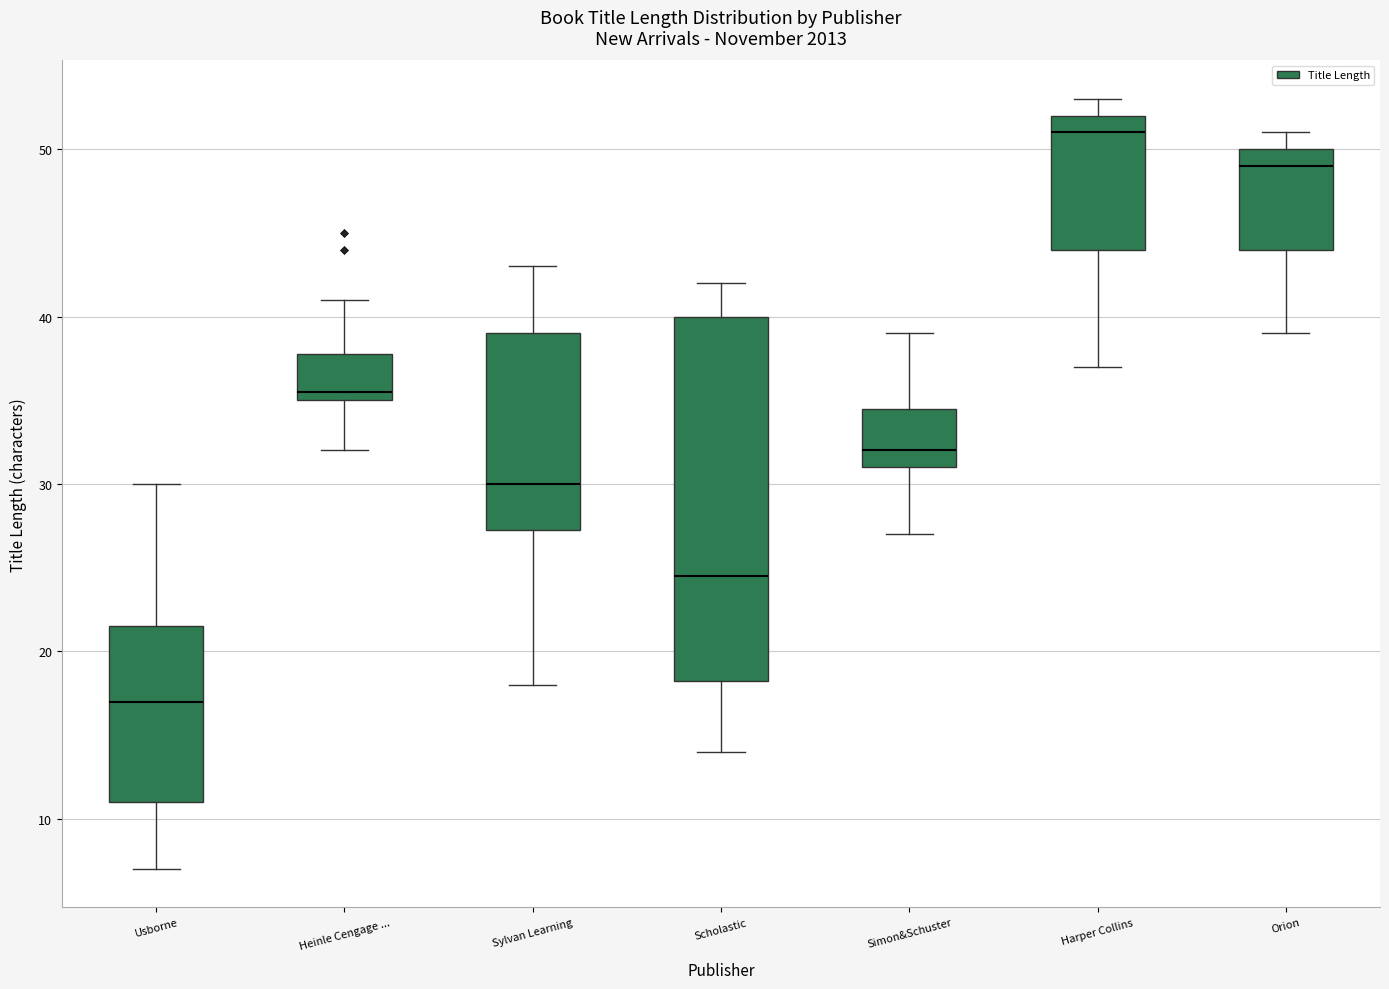

Where is the lower edge of the box for Usborne on the y-axis? The values are not printed on the chart, so give them approximately, as read against the axis.

11